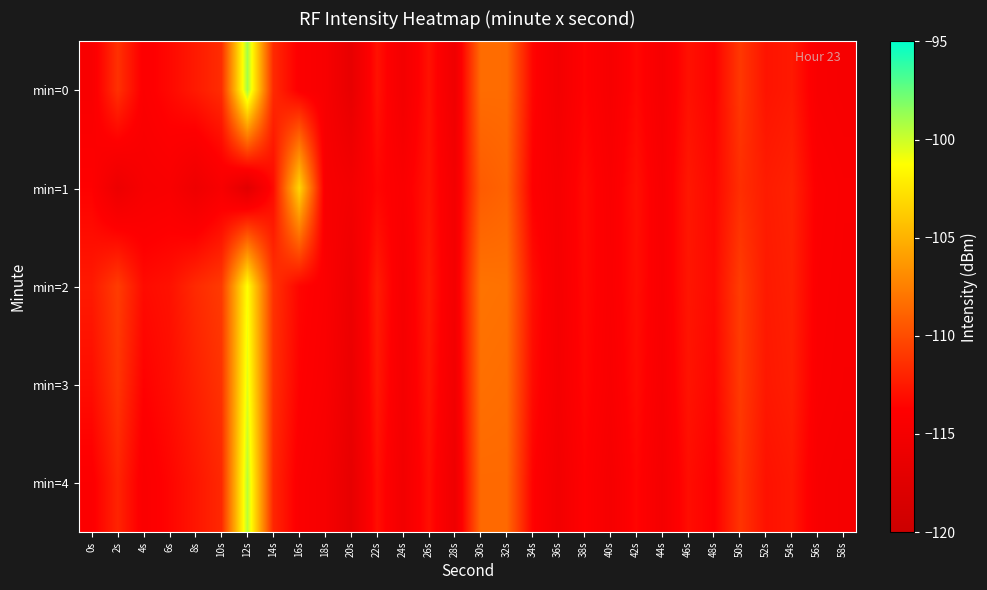

How many distinct data groups are displayed?

5